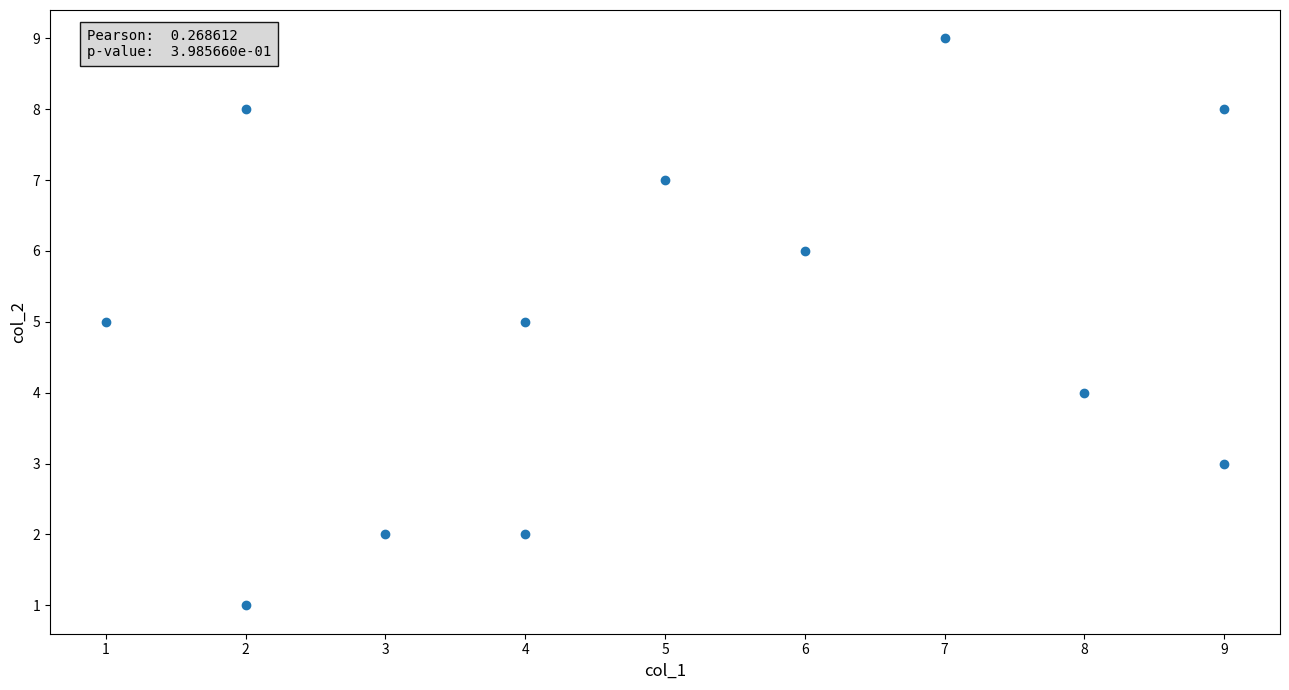

What is the average Y value?

5